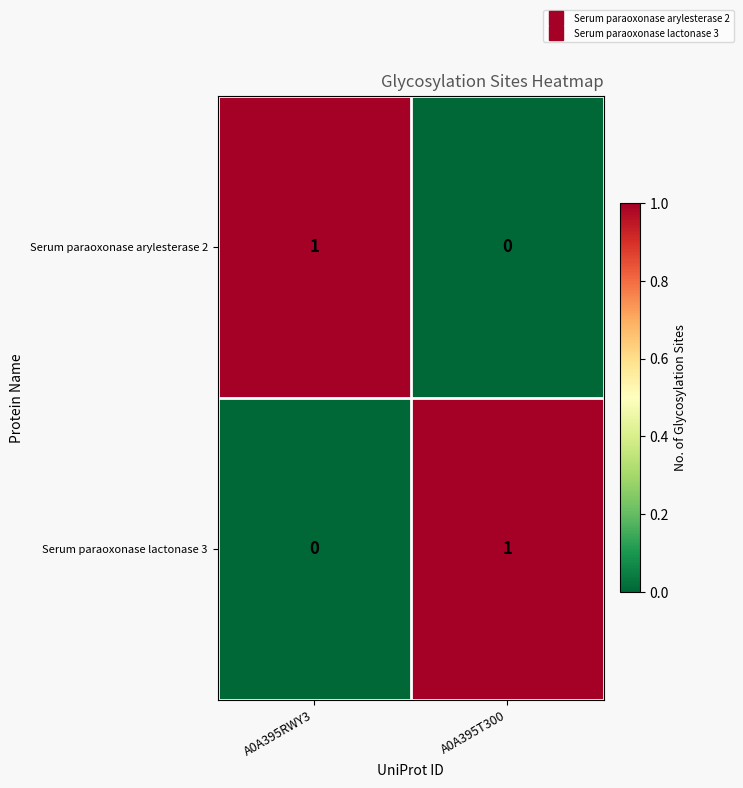

List the labels in order of Serum paraoxonase arylesterase 2 value, largest first.

A0A395RWY3, A0A395T300